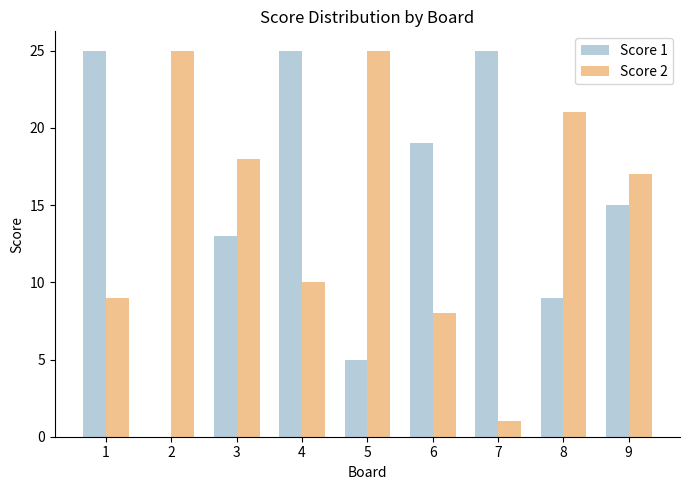

What is the sum of all Score 2 values?

134